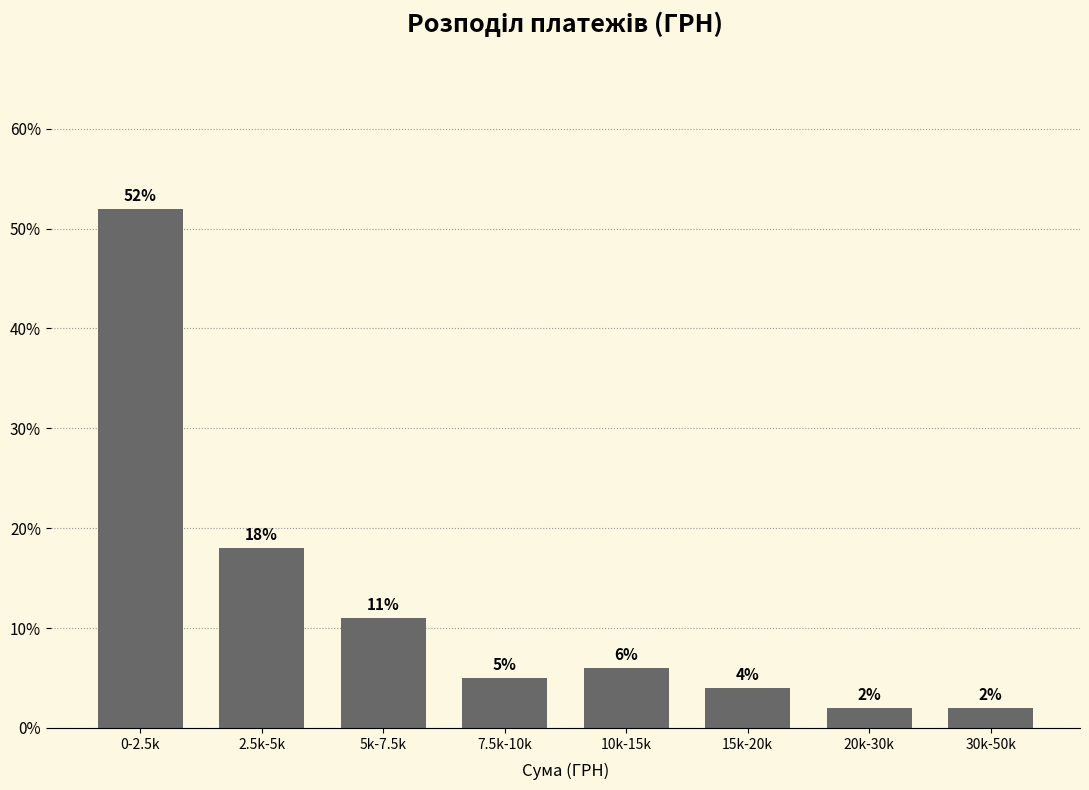

Reading right to left, what are all the values shown in this chart?

2	2	4	6	5	11	18	52